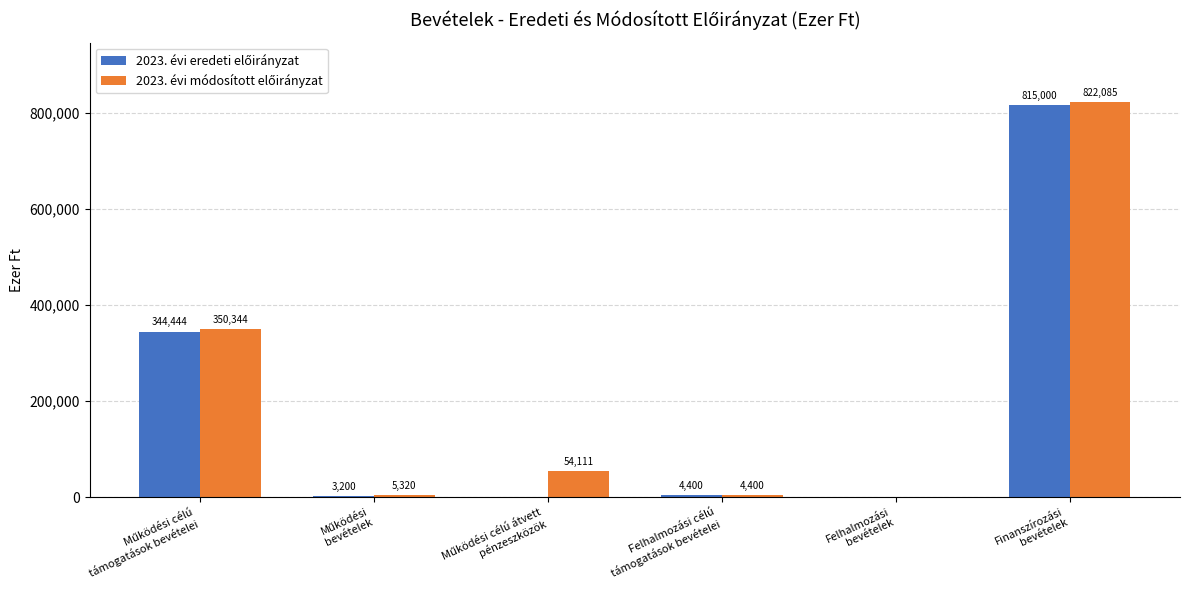

Are the bars horizontal?

No